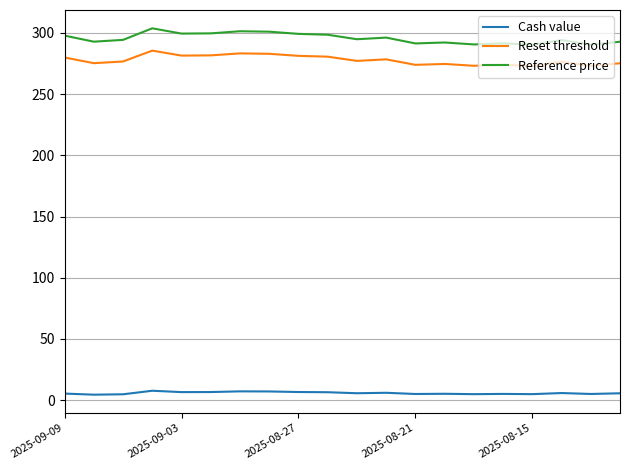

What is the difference between the maximum and minimum values in the Reference price series?

13.3